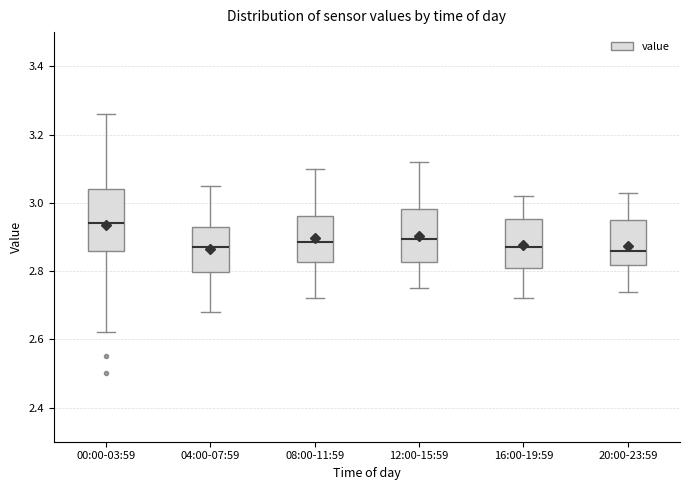

Reading left to right, transcribe this box plot: for each box, give where its median line is, the range the box spans, and where its two whiskers end, as read against the y-axis. The values are not printed on the chart, so give them approximately, as read against the axis.

00:00-03:59: median 2.94, box 2.86 to 3.04, whiskers 2.62 to 3.26
04:00-07:59: median 2.88, box 2.80 to 2.94, whiskers 2.68 to 3.06
08:00-11:59: median 2.88, box 2.82 to 2.96, whiskers 2.72 to 3.10
12:00-15:59: median 2.90, box 2.82 to 2.98, whiskers 2.76 to 3.12
16:00-19:59: median 2.88, box 2.80 to 2.96, whiskers 2.72 to 3.02
20:00-23:59: median 2.86, box 2.82 to 2.96, whiskers 2.74 to 3.04